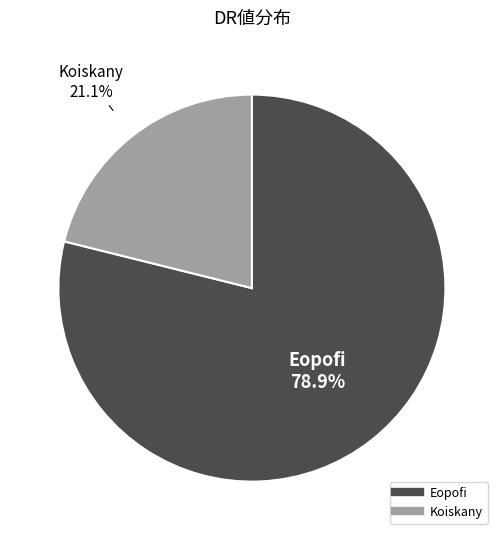

Rank the categories by value from lowest to highest.

Koiskany, Eopofi